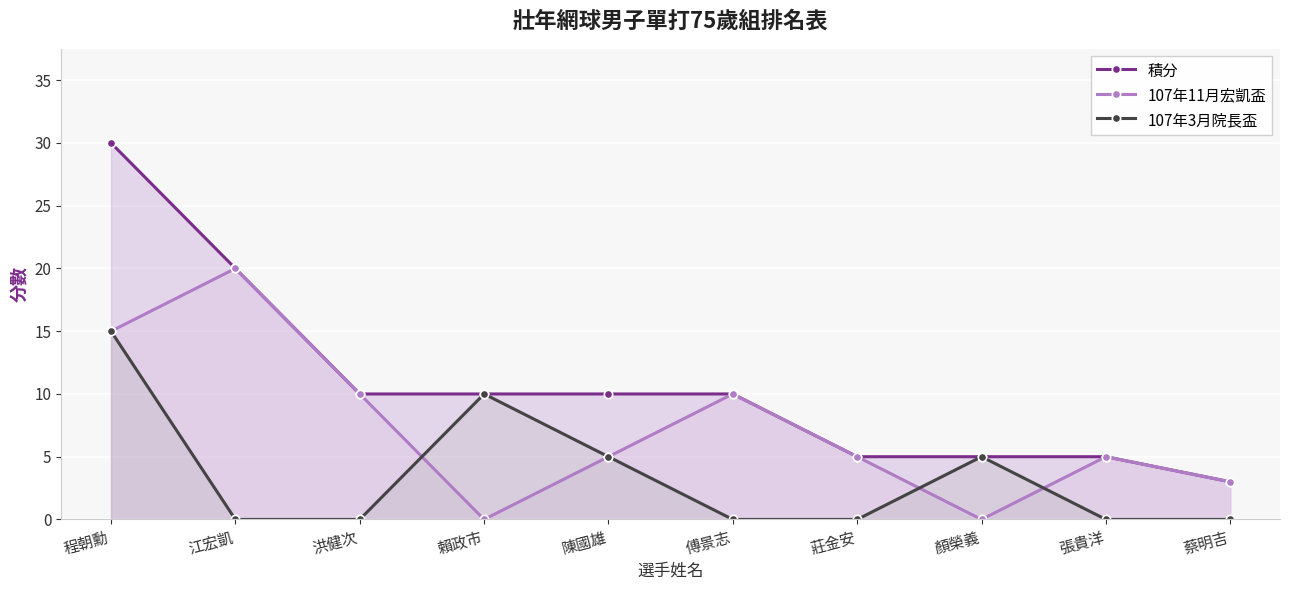

What is the total value across all series at 傅景志?

20